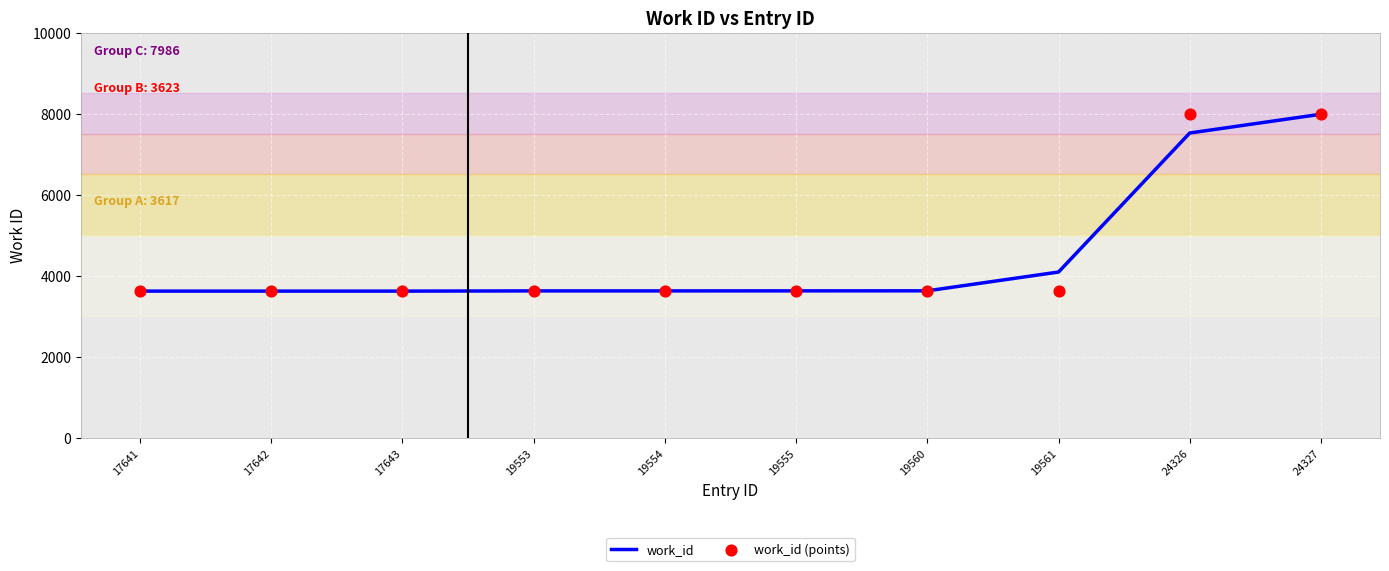

At which category is the sum across all series the highest?

24327